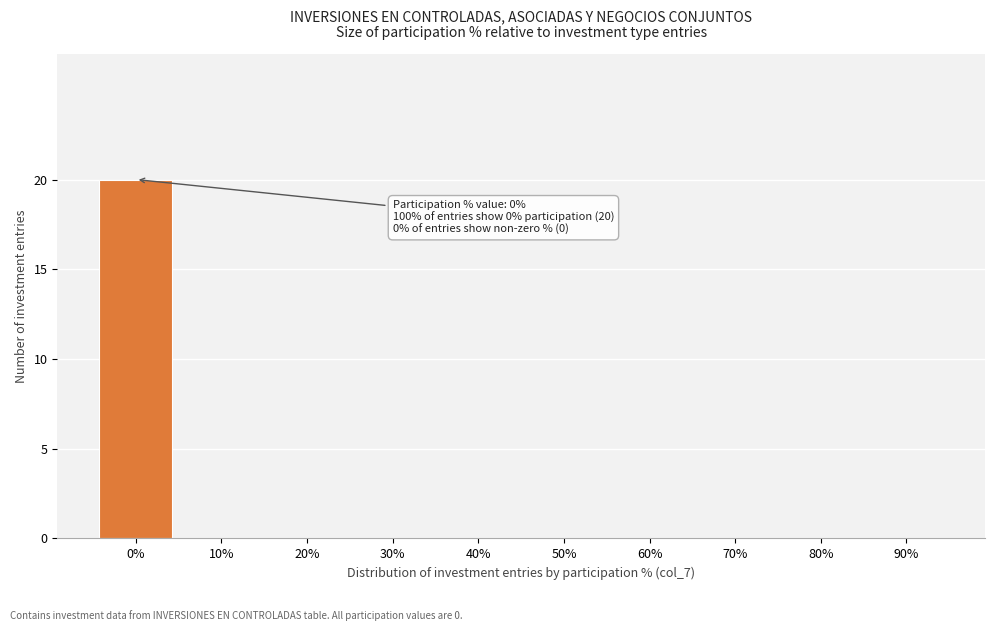

Reading left to right, list all the values displayed in this chart.

0%=20	10%=0	20%=0	30%=0	40%=0	50%=0	60%=0	70%=0	80%=0	90%=0